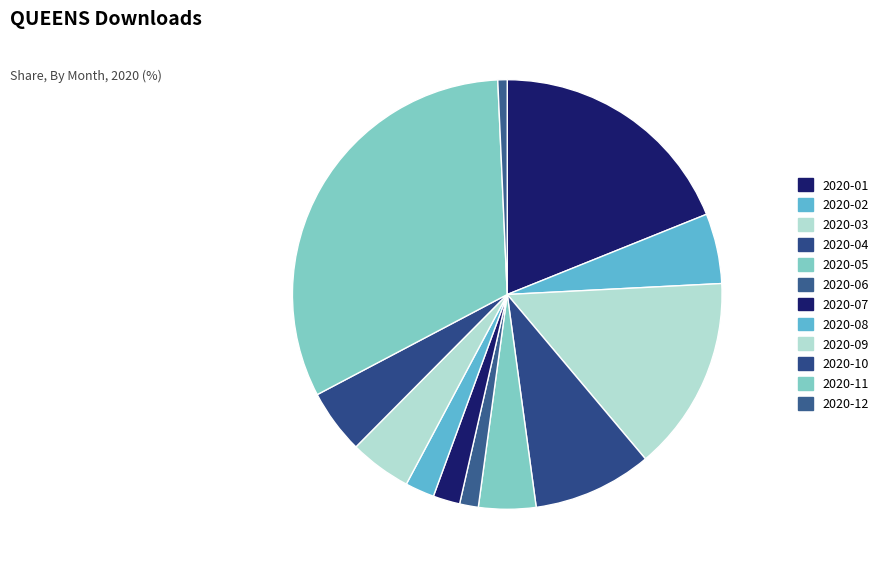

Count the number of slices in the pie.

12